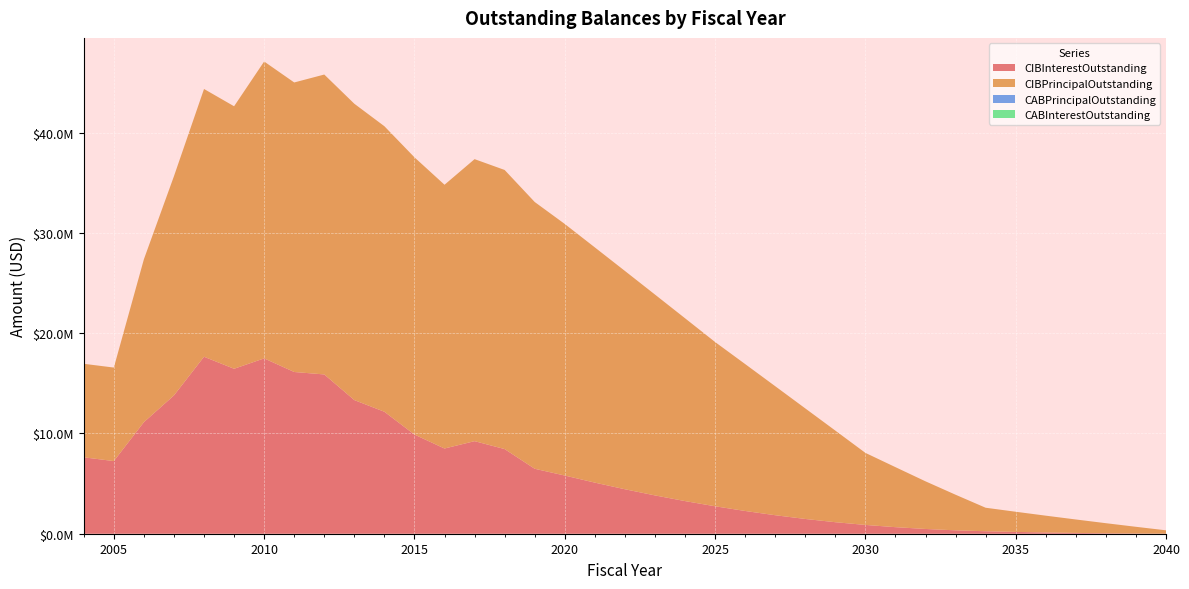

Reading left to right, list all the values displayed in this chart.

CIBInterestOutstanding: 2004=7618436.0	2005=7243025.6	2006=11125171.2	2007=13792597.5	2008=17646948.1	2009=16447969.4	2010=17481979.2	2011=16126499.4	2012=15882353.8	2013=13324814.4	2014=12162294.4	2015=9886879.4	2016=8496706.2	2017=9230598.8	2018=8440385.3	2019=6476997.3	2020=5801838.3	2021=5095106.5	2022=4435199.2	2023=3821072.2	2024=3254618.8	2025=2737385.2	2026=2268223.2	2027=1845999.8	2028=1472312.8	2029=1148796.2	2030=877119.5	2031=653475.8	2032=473878.8	2033=338328.5	2034=246225.0	2035=180900.0	2036=125625.0	2037=80400.0	2038=45225.0	2039=20100.0	2040=5025.0
CIBPrincipalOutstanding: 2004=9325000.0	2005=9325000.0	2006=16245000.0	2007=21860000.0	2008=26700000.0	2009=26175000.0	2010=29605000.0	2011=28870000.0	2012=29905000.0	2013=29550000.0	2014=28470000.0	2015=27645000.0	2016=26300000.0	2017=28120000.0	2018=27830000.0	2019=26601432.5	2020=25085759.1	2021=23455162.1	2022=21769469.1	2023=20028502.0	2024=18232075.9	2025=16380000.0	2026=14650000.0	2027=12865000.0	2028=11025000.0	2029=9135000.0	2030=7185000.0	2031=5985000.0	2032=4750000.0	2033=3550000.0	2034=2345000.0	2035=2010000.0	2036=1675000.0	2037=1340000.0	2038=1005000.0	2039=670000.0	2040=335000.0
CABPrincipalOutstanding: 2004=0.0	2005=0.0	2006=0.0	2007=0.0	2008=0.0	2009=0.0	2010=0.0	2011=0.0	2012=0.0	2013=0.0	2014=0.0	2015=0.0	2016=0.0	2017=0.0	2018=0.0	2019=0.0	2020=0.0	2021=0.0	2022=0.0	2023=0.0	2024=0.0	2025=0.0	2026=0.0	2027=0.0	2028=0.0	2029=0.0	2030=0.0	2031=0.0	2032=0.0	2033=0.0	2034=0.0	2035=0.0	2036=0.0	2037=0.0	2038=0.0	2039=0.0	2040=0.0
CABInterestOutstanding: 2004=0.0	2005=0.0	2006=0.0	2007=0.0	2008=0.0	2009=0.0	2010=0.0	2011=0.0	2012=0.0	2013=0.0	2014=0.0	2015=0.0	2016=0.0	2017=0.0	2018=0.0	2019=0.0	2020=0.0	2021=0.0	2022=0.0	2023=0.0	2024=0.0	2025=0.0	2026=0.0	2027=0.0	2028=0.0	2029=0.0	2030=0.0	2031=0.0	2032=0.0	2033=0.0	2034=0.0	2035=0.0	2036=0.0	2037=0.0	2038=0.0	2039=0.0	2040=0.0